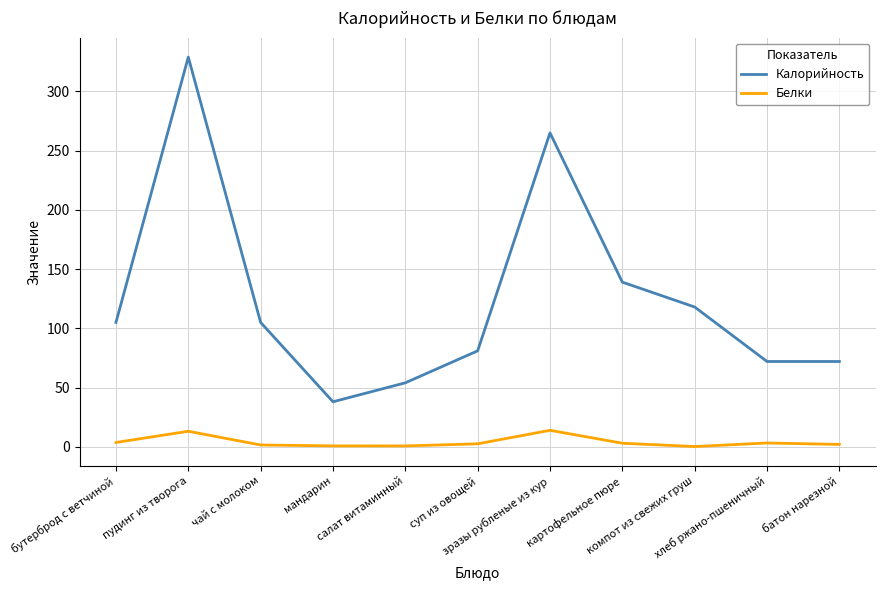

How many series are shown in this chart?

2